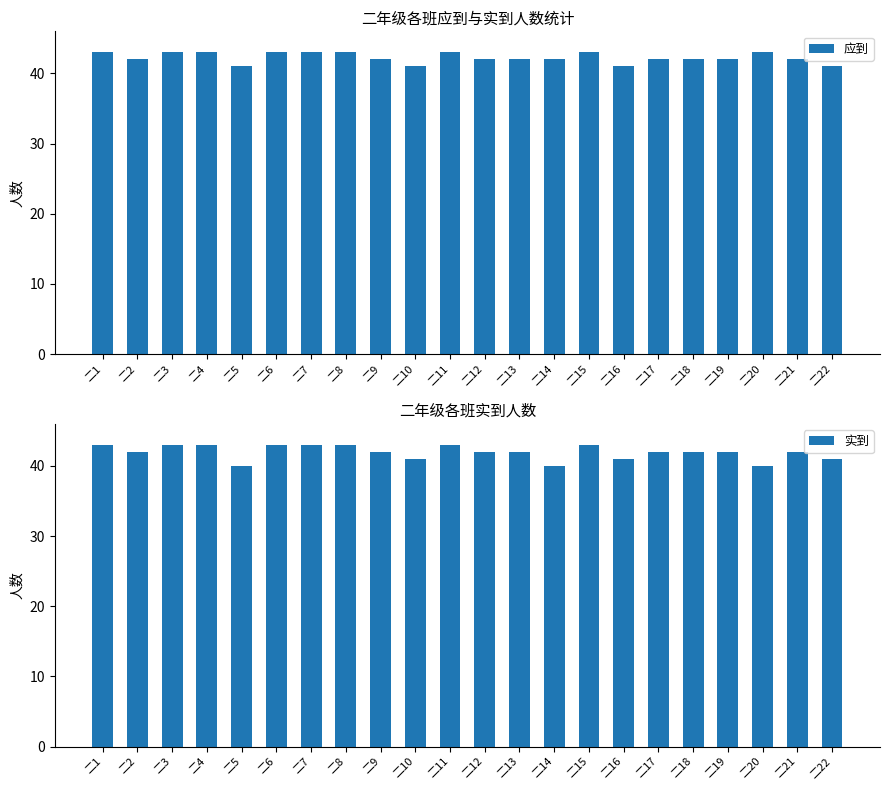

Where does the 应到 series first go above 42?

二1